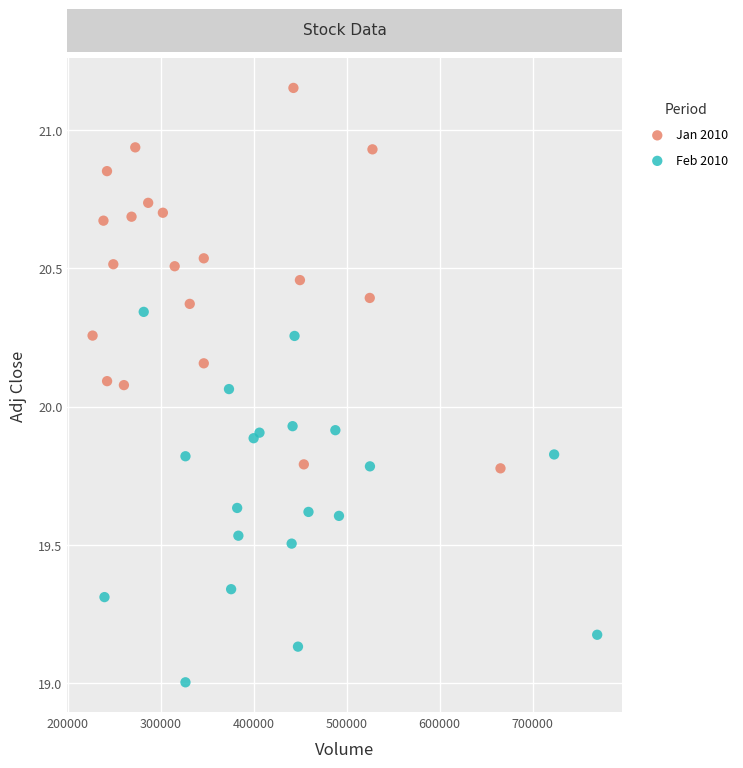

What are all the series names shown in the legend?

Jan 2010, Feb 2010